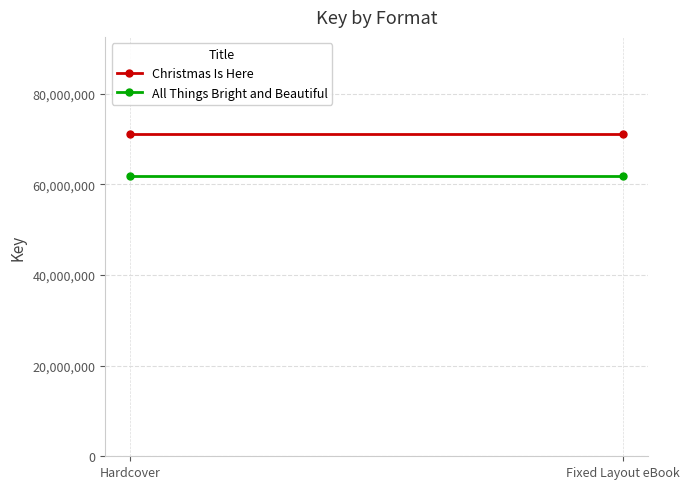

What is the sum of the Christmas Is Here values at Hardcover and Fixed Layout eBook?

142300086